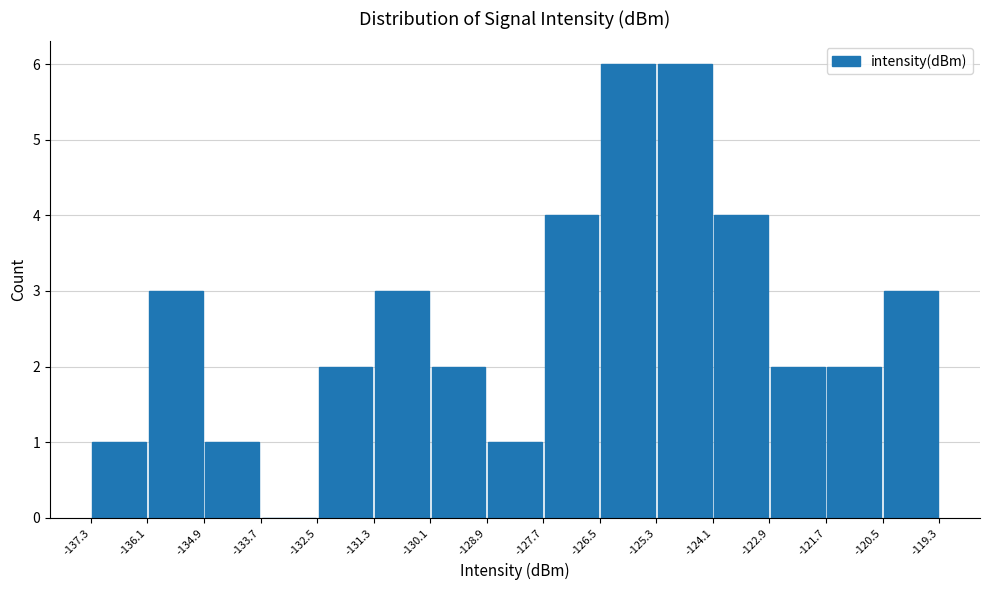

Reading left to right, transcribe this chart: for each bar, give the range it covers on the x-axis and its height. The values are not printed on the chart, so give them approximately, as read against the axis.

-137.3 to -136.1: 1
-136.1 to -134.9: 3
-134.9 to -133.7: 1
-133.7 to -132.5: 0
-132.5 to -131.3: 2
-131.3 to -130.1: 3
-130.1 to -128.9: 2
-128.9 to -127.7: 1
-127.7 to -126.5: 4
-126.5 to -125.3: 6
-125.3 to -124.1: 6
-124.1 to -122.9: 4
-122.9 to -121.7: 2
-121.7 to -120.5: 2
-120.5 to -119.3: 3